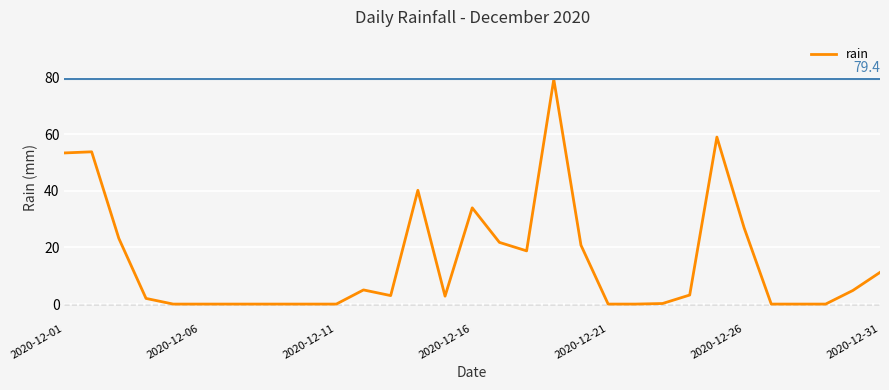

What is the maximum value shown in the chart?

79.4